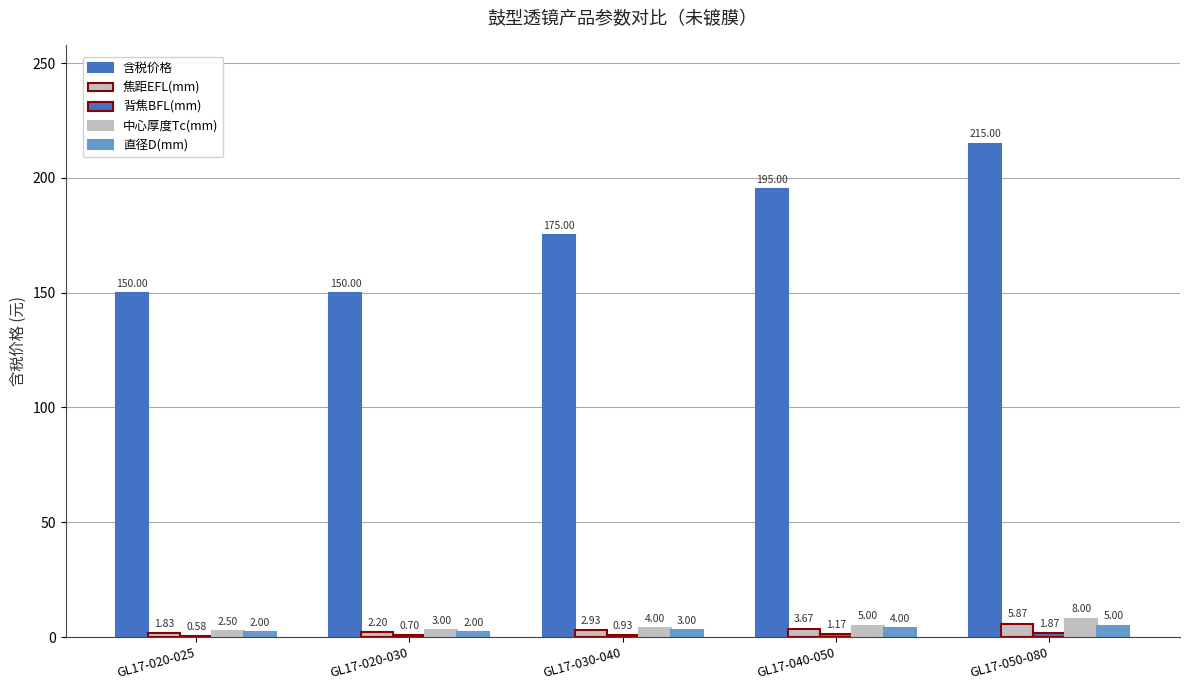

What is the label of the 5th bar from the right?

GL17-020-025